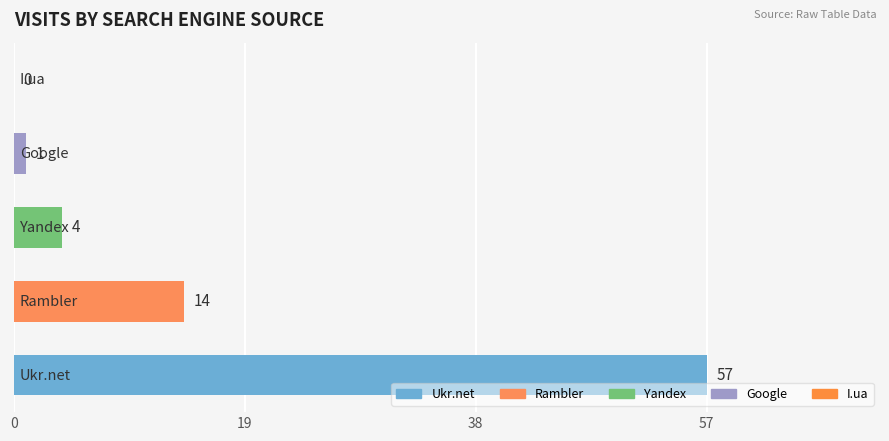

What is the sum of all values?

76